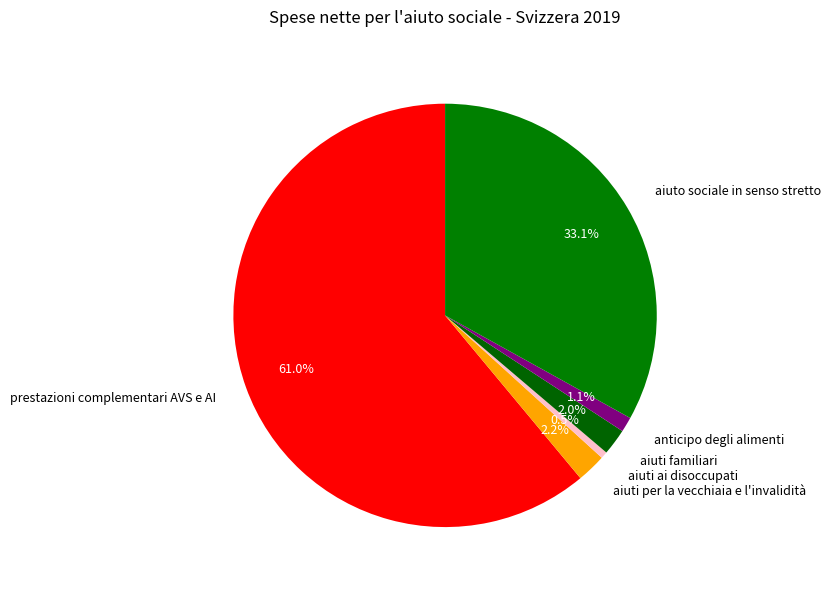

Between prestazioni complementari AVS e AI and aiuti familiari, which is larger?

prestazioni complementari AVS e AI